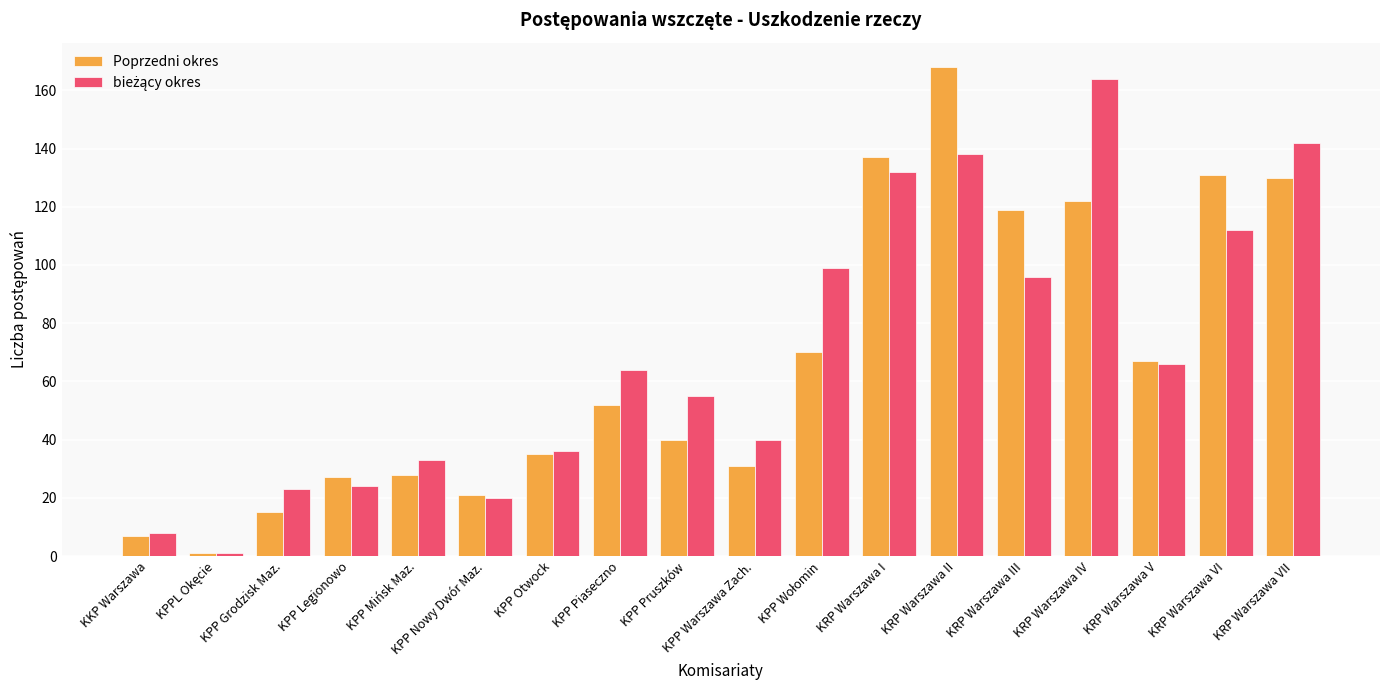

Read the Poprzedni okres value at KRP Warszawa VI.

131